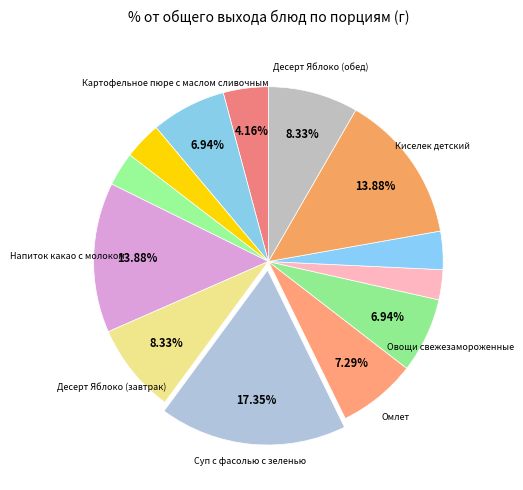

How many slices are in this pie chart?

13